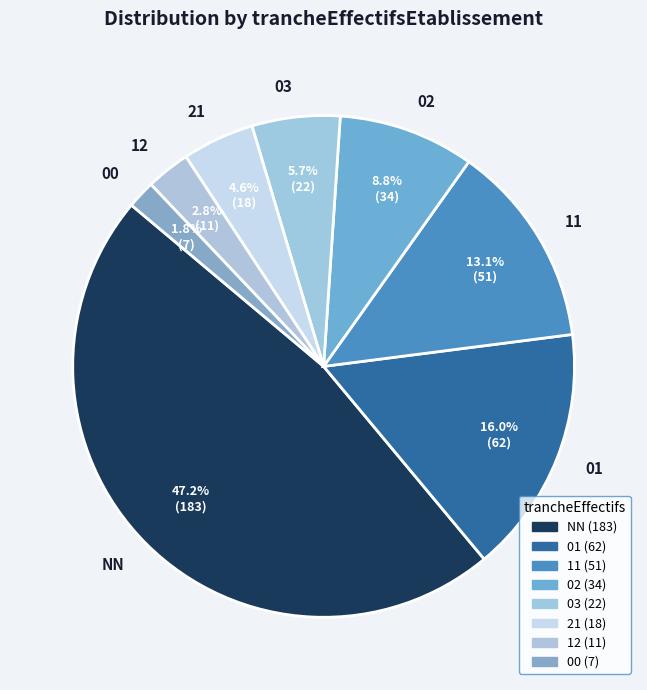

What percentage is the 02 slice, to the nearest percent?

9%